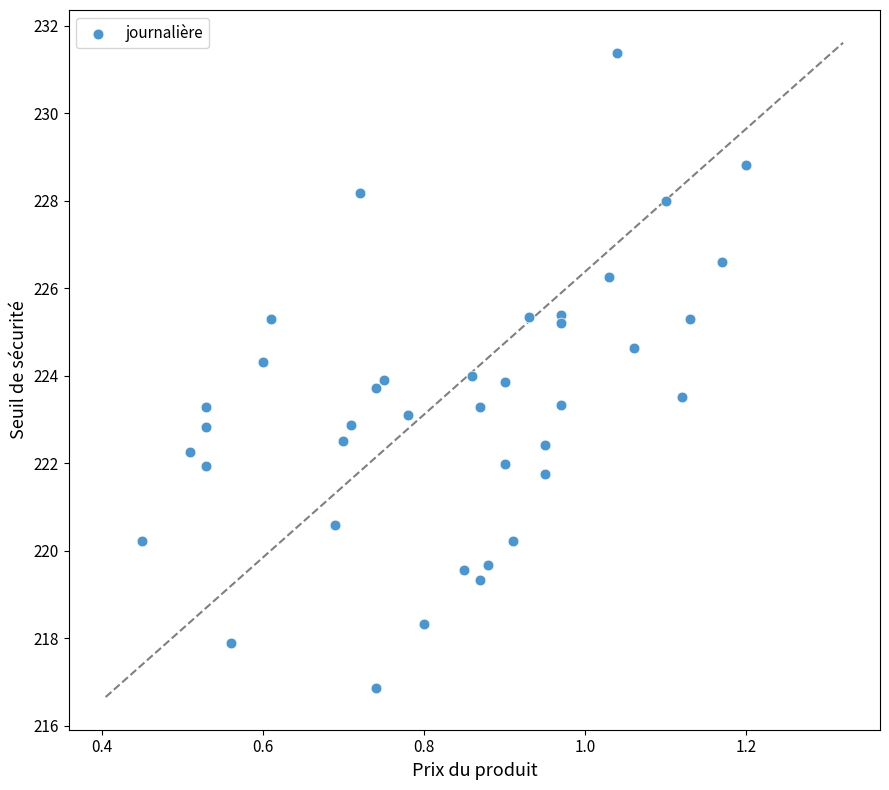

What is the range of X values (max minus min)?

0.8